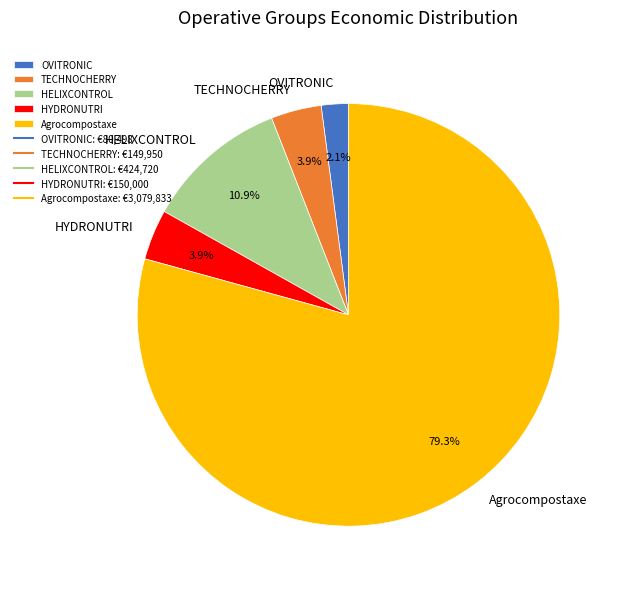

Combined, do HYDRONUTRI and OVITRONIC account for over 50%?

No